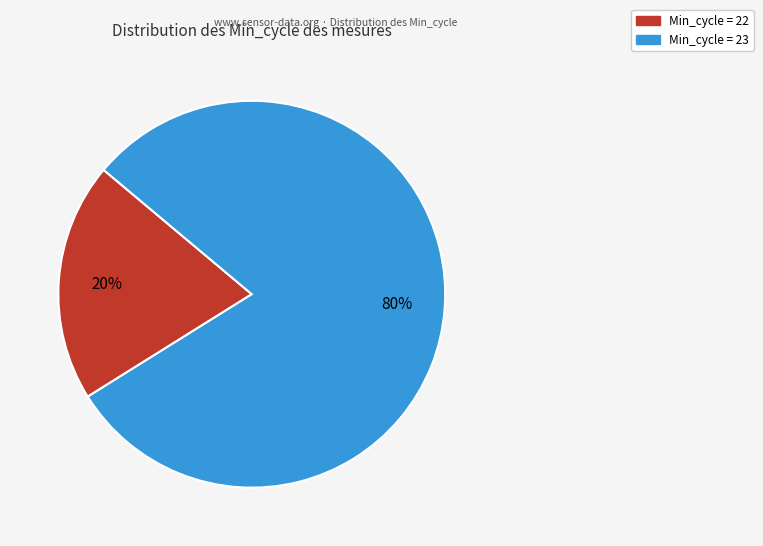

Is there a majority slice in this chart?

Yes